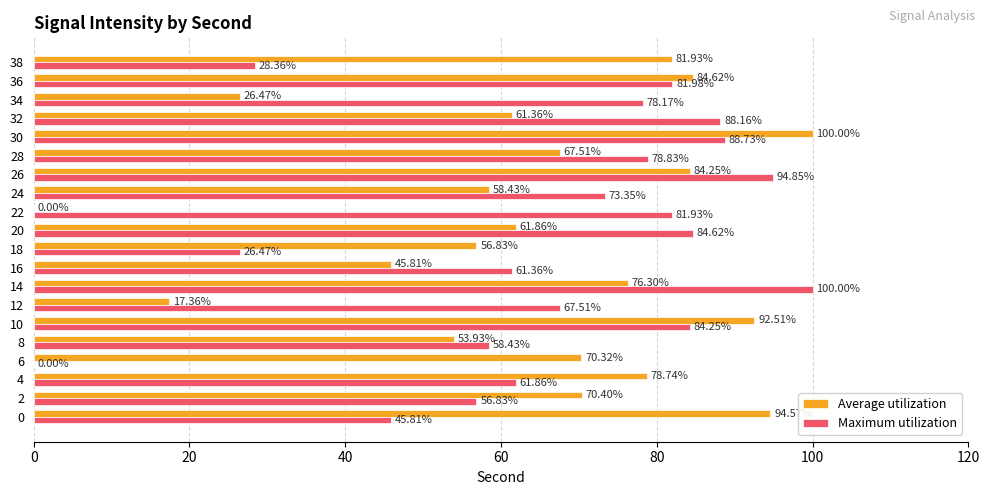

Between 28 and 30, which series saw the biggest shift?

Average utilization